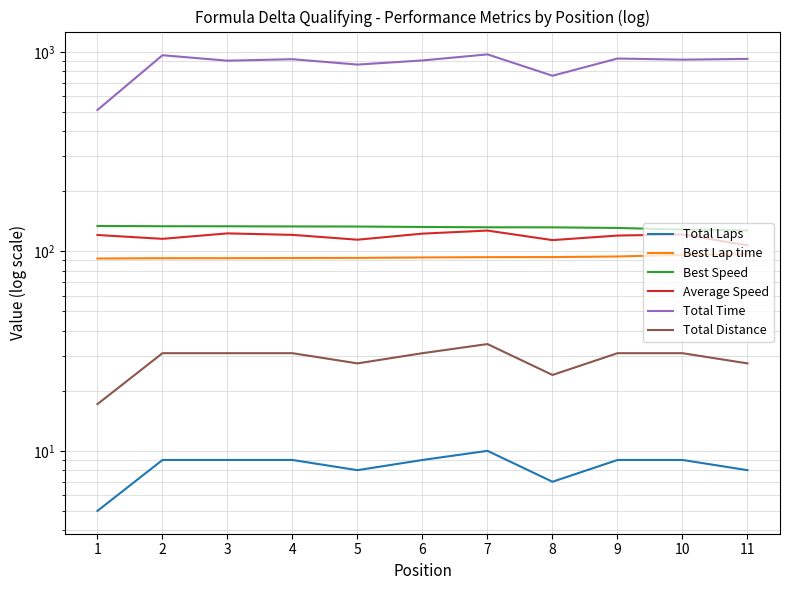

At how many categories does at least one series exceed 199?

11